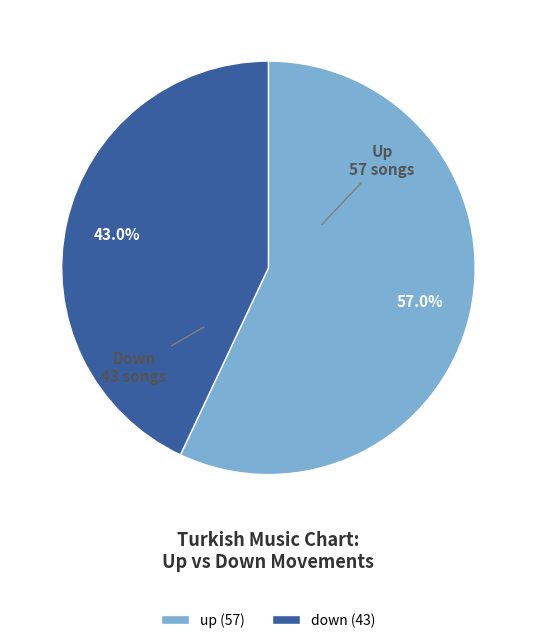

Which slice is the largest?

up